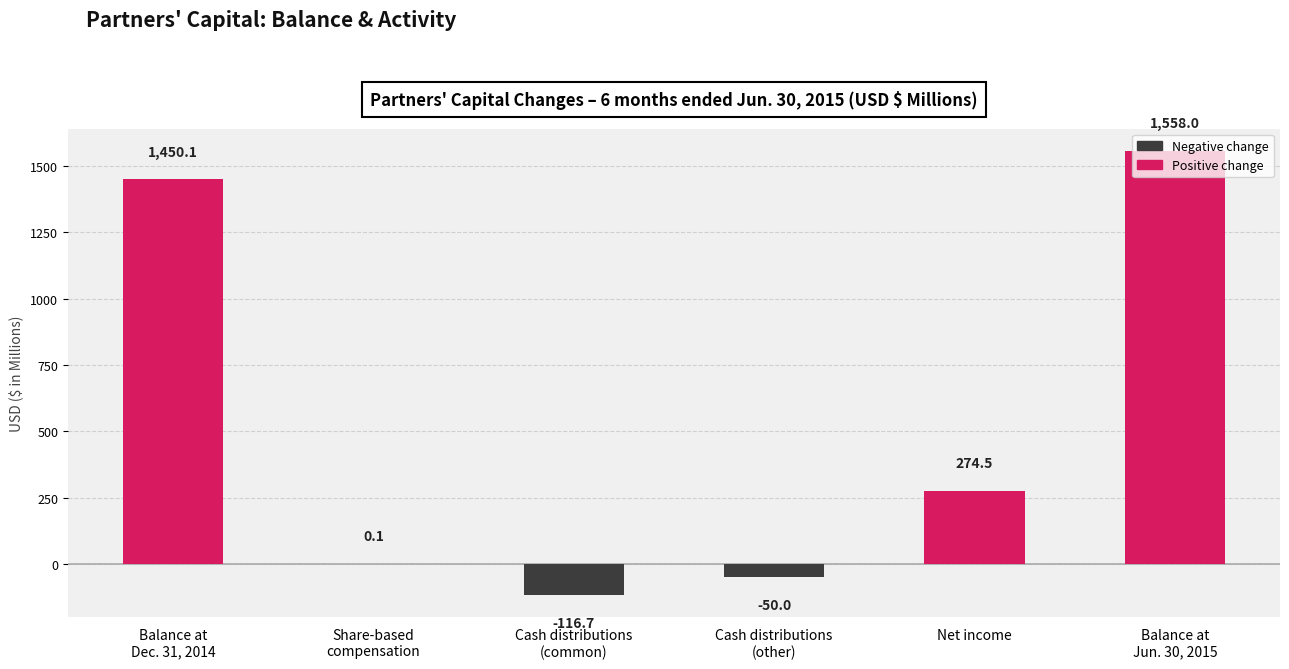

How many positive values are there?

4